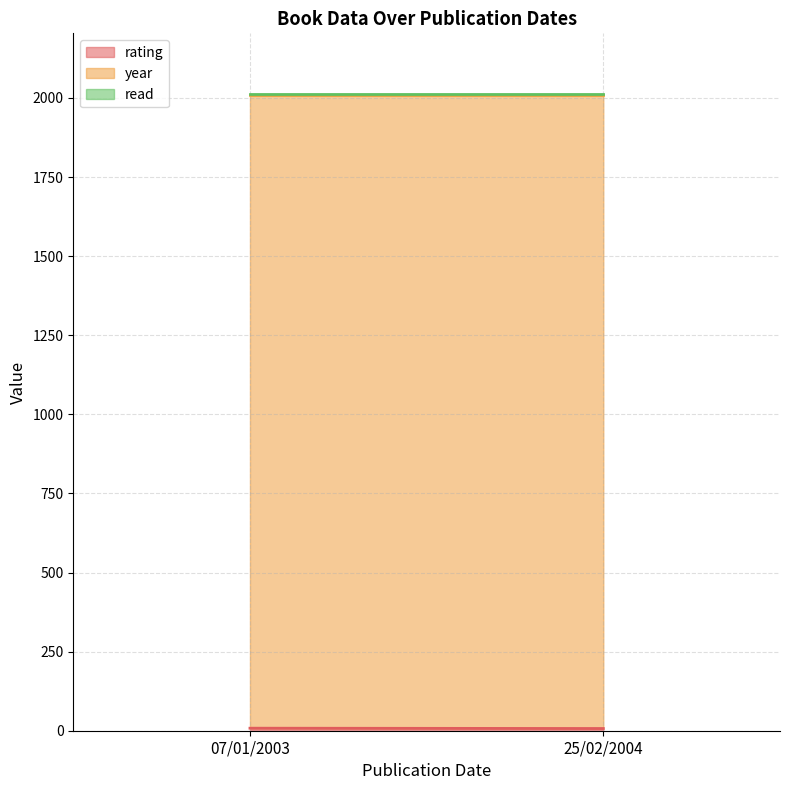

What position from the left is 07/01/2003?

1